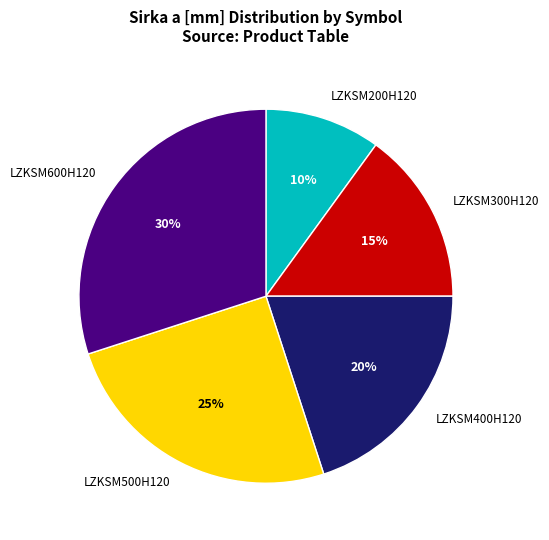

Does LZKSM200H120 represent more than half of the total?

No